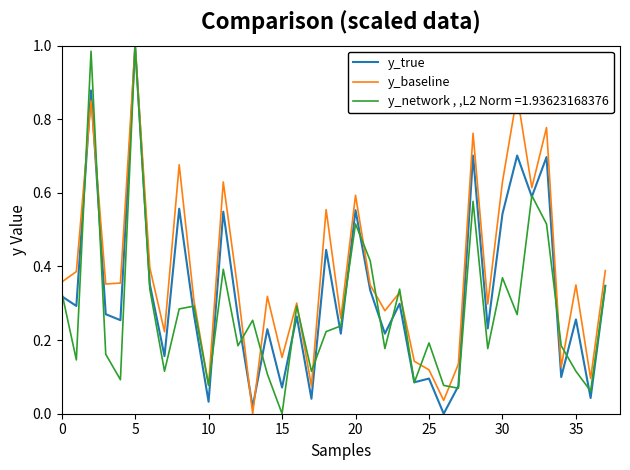

Which series has the largest total across all categories?

y_baseline